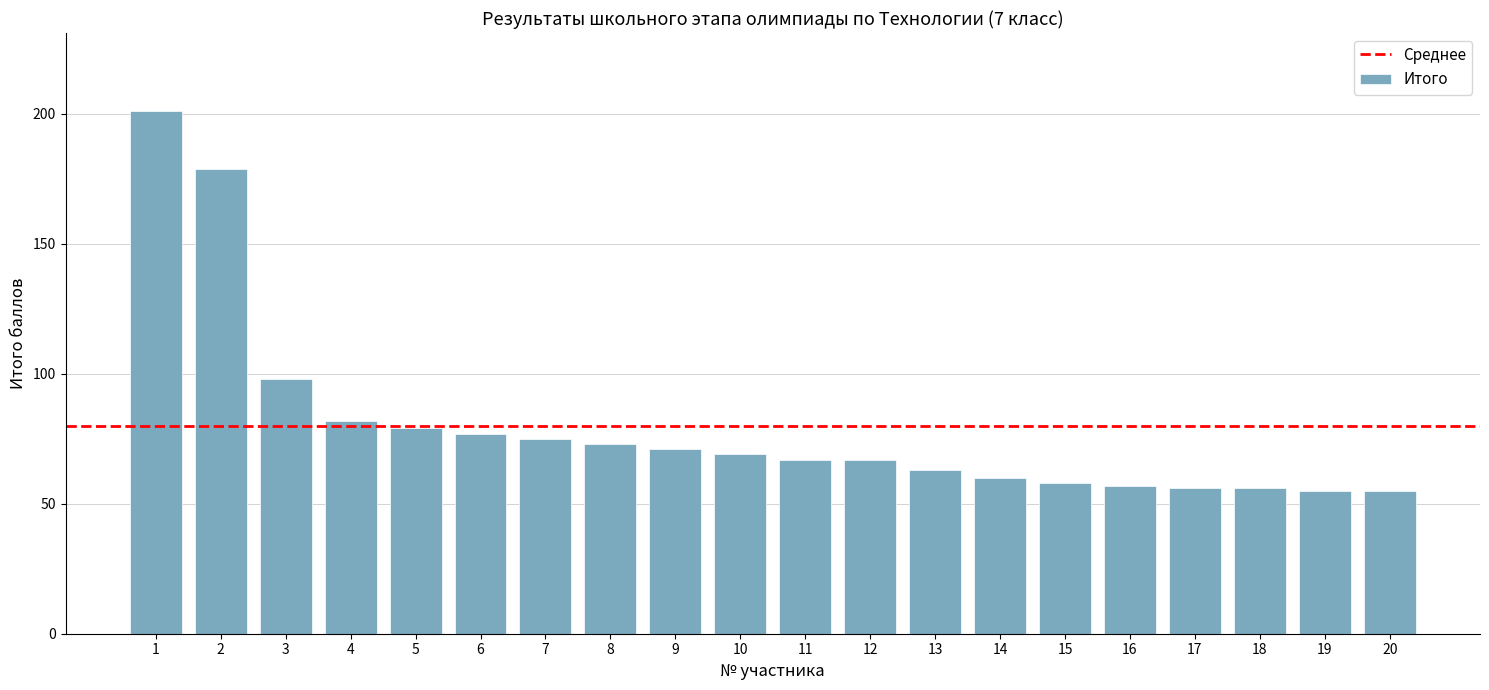

Reading left to right, list all the values displayed in this chart.

201	179	98	82	79	77	75	73	71	69	67	67	63	60	58	57	56	56	55	55